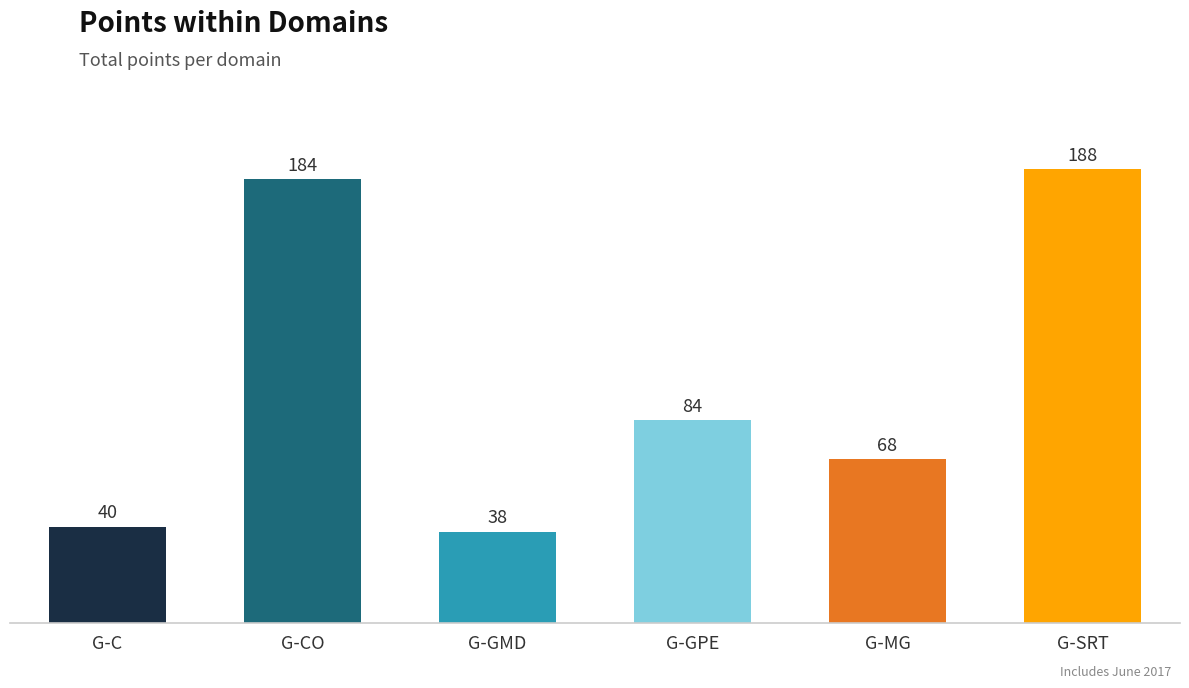

How many bars are there in total?

6